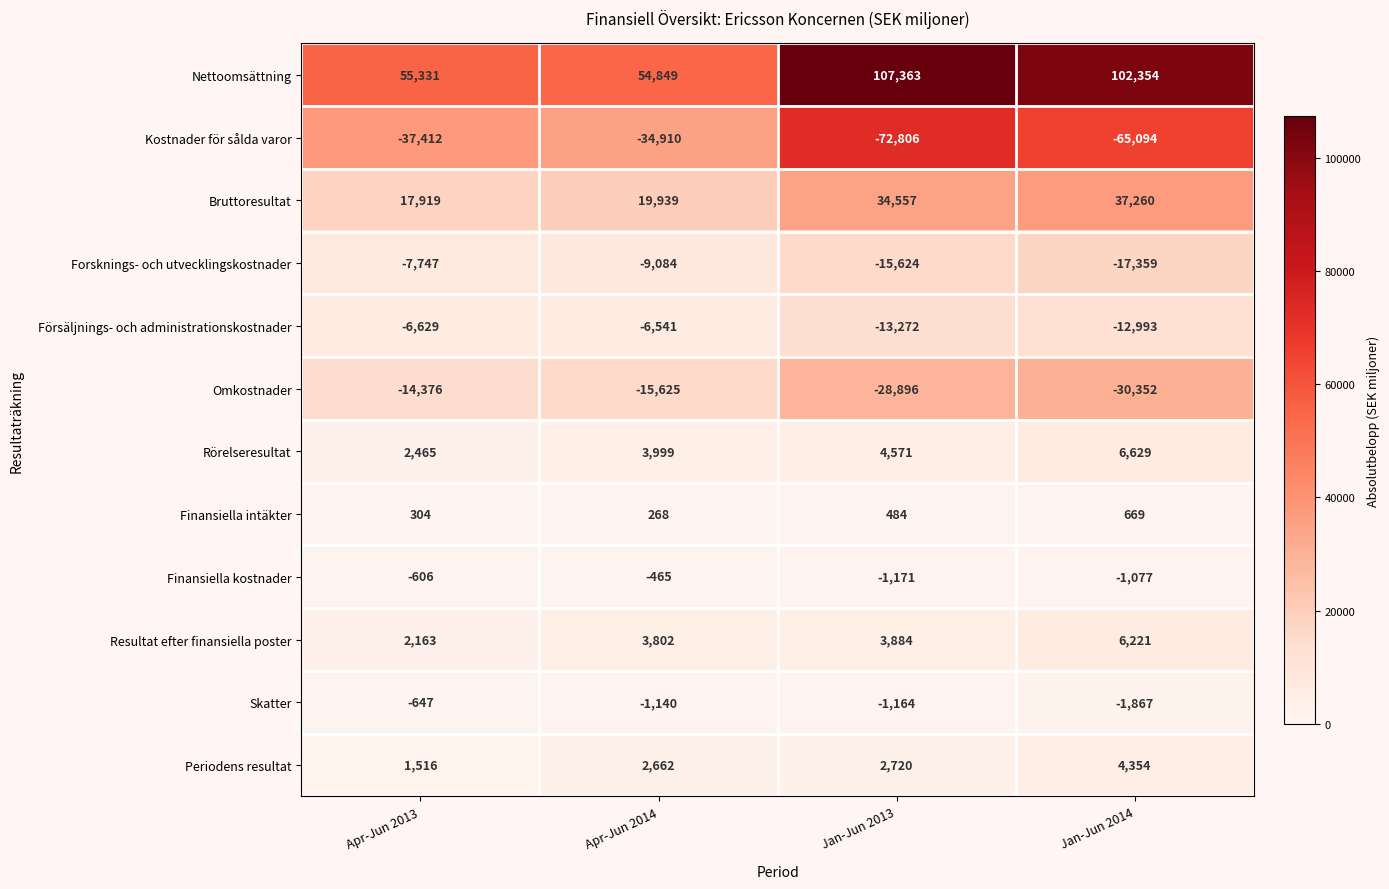

True or false: Kostnader för sålda varor has a value of -20938 at Jan-Jun 2013.

False